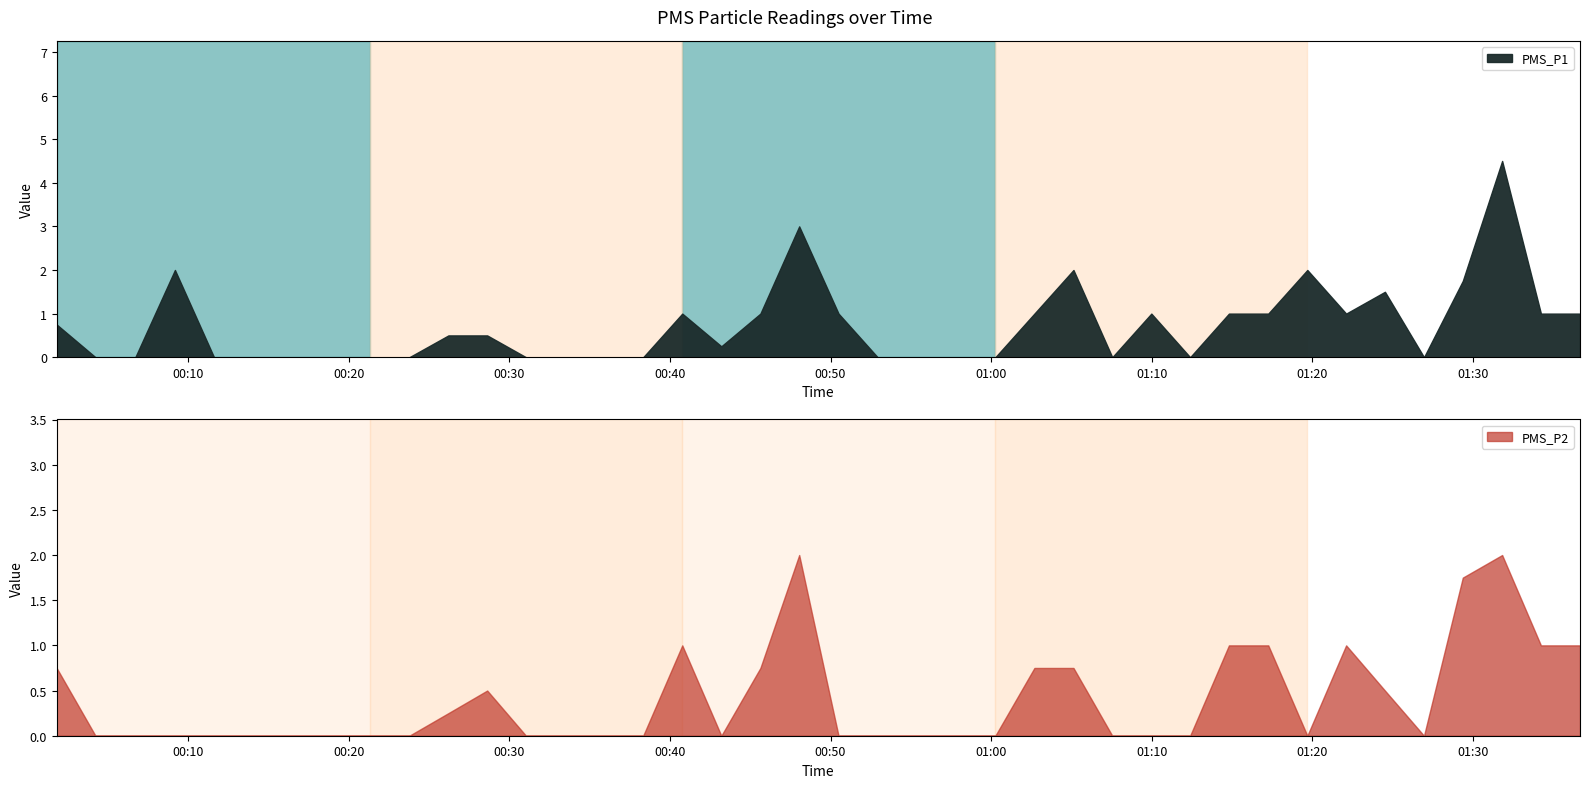

What is the average value of the PMS_P2 series?

0.4